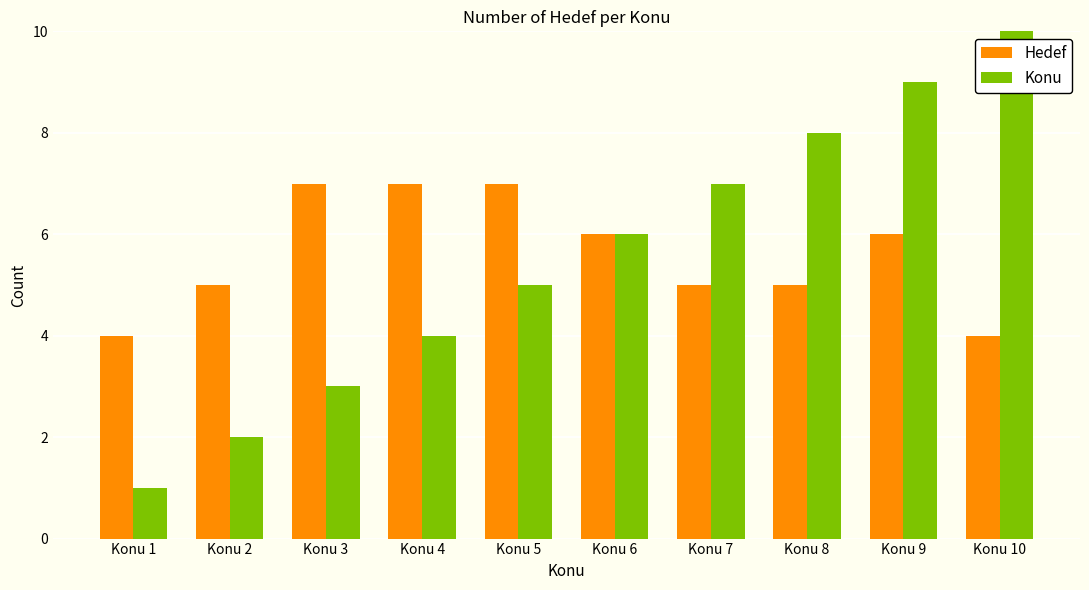

How many values in the Hedef series are below 6?

5